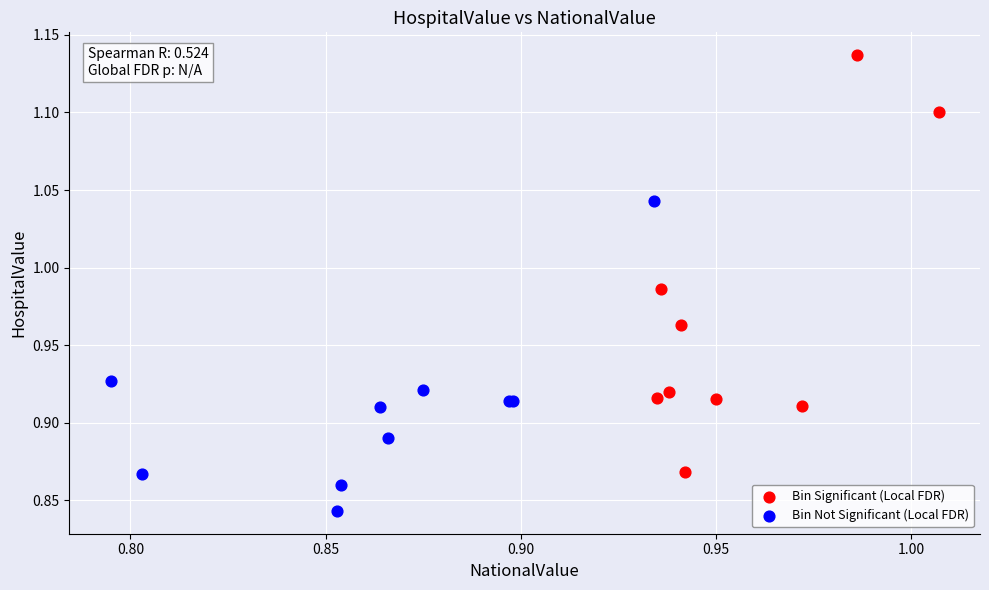

Which series reaches the minimum Y coordinate?

Bin Not Significant (Local FDR)